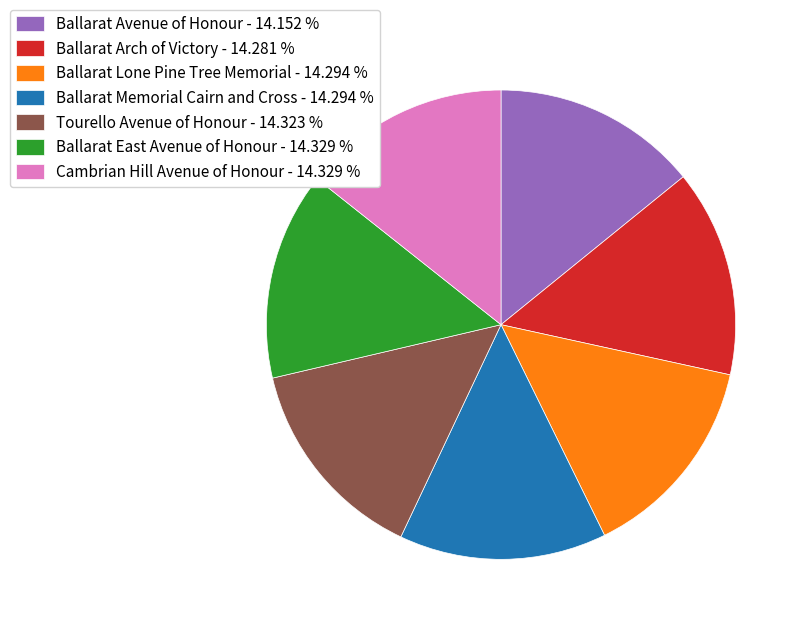

Do Ballarat Lone Pine Tree Memorial - 14.294 % and Ballarat Arch of Victory - 14.281 % together represent more than half of the pie?

No